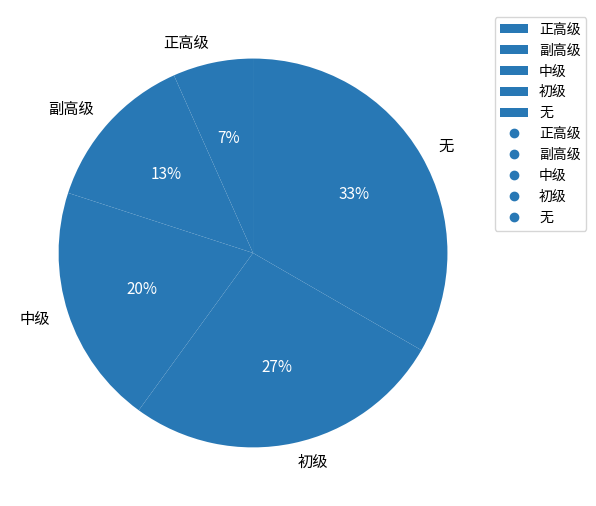

Does 初级 represent more than half of the total?

No